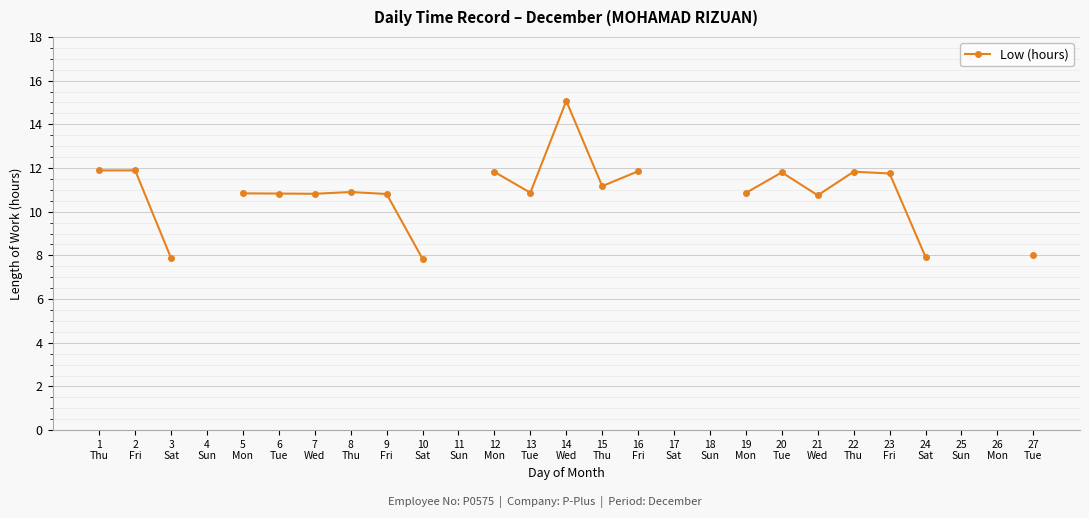

Where does the data first go above 11?

1
Thu